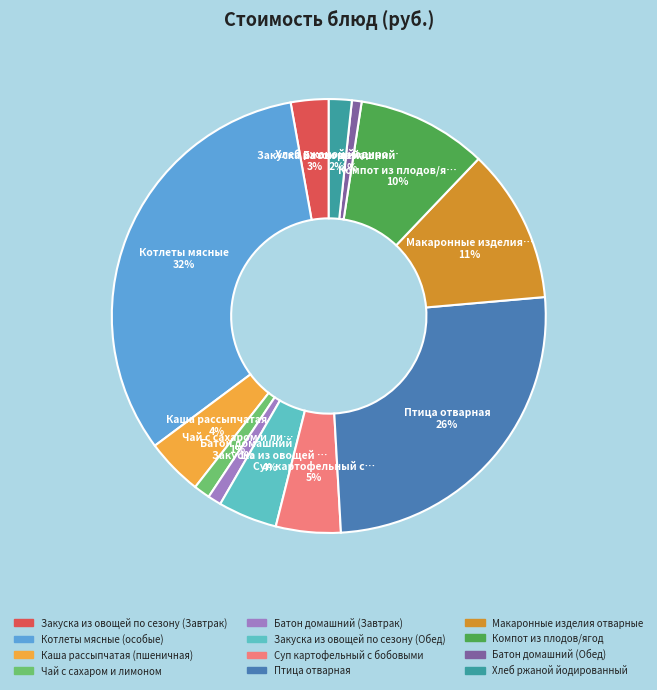

True or false: Компот из плодов/ягод accounts for 21% of the total.

False